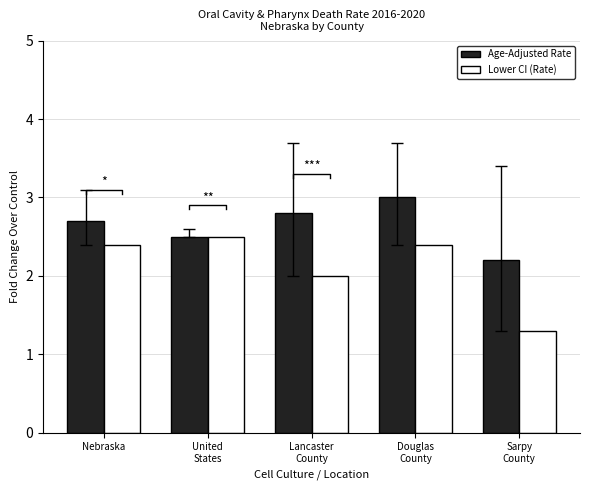

What are all the series names shown in the legend?

Age-Adjusted Rate, Lower CI (Rate)